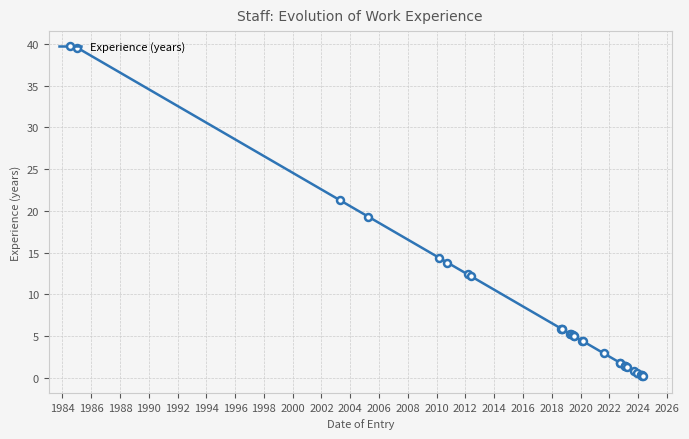

What is the value of the 28th point from the left?

0.3